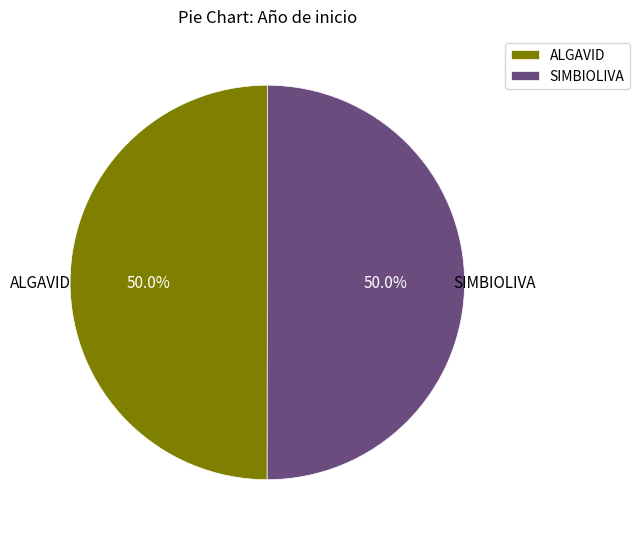

What percentage is NOT represented by ALGAVID?

50.0%